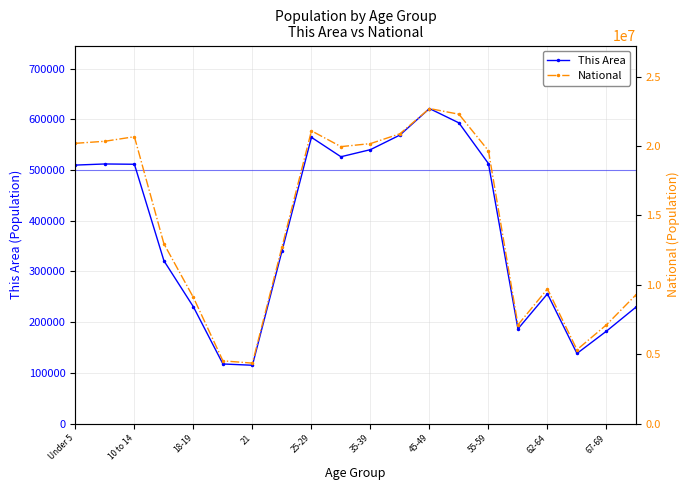

Reading left to right, list all the values displayed in this chart.

This Area: 509625	511849	511246	320957	230008	117445	114918	339728	564342	526077	540063	568865	621155	592845	512595	186629	255740	138154	182148	229502
National: 20201362	20348657	20677194	12954254	9086089	4519129	4354294	12712576	21101849	19962099	20179642	20890964	22708591	22298125	19664805	7113727	9704197	5319902	7115361	9278166